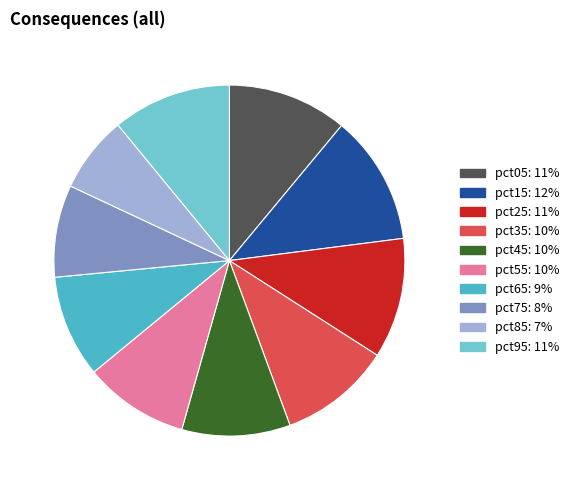

The pct25 slice represents 17% of the pie. True or false?

False